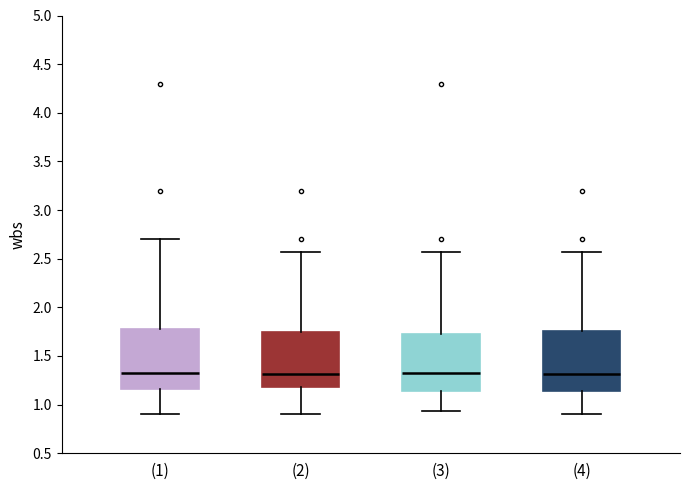

Reading left to right, read every box against the y-axis: the position of its median line, the range the box covers, and the ends of its whiskers. The values are not printed on the chart, so give them approximately, as read against the axis.

(1): median 1.35, box 1.15 to 1.80, whiskers 0.90 to 2.70
(2): median 1.30, box 1.20 to 1.75, whiskers 0.90 to 2.55
(3): median 1.35, box 1.15 to 1.75, whiskers 0.95 to 2.55
(4): median 1.30, box 1.15 to 1.75, whiskers 0.90 to 2.55